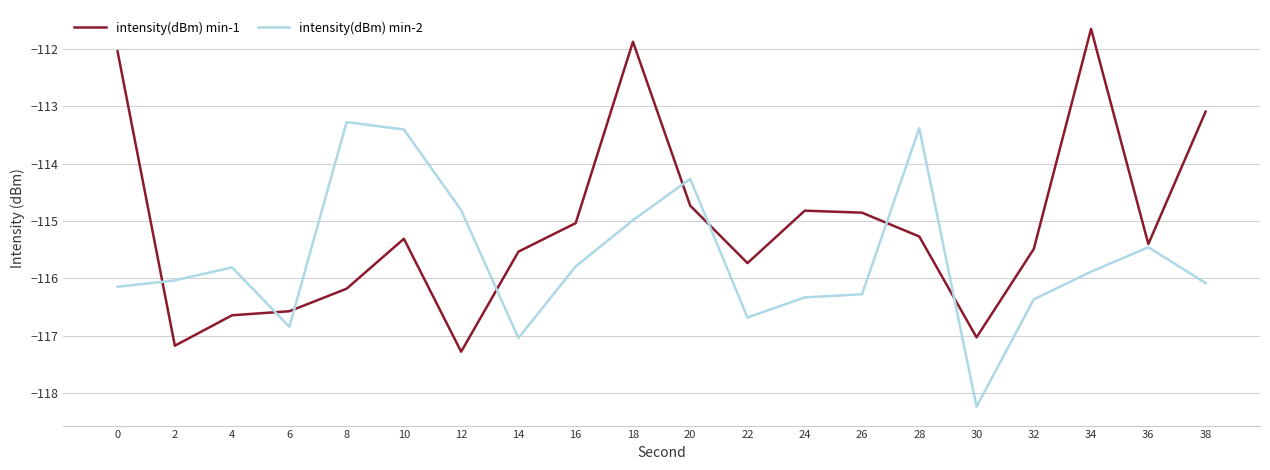

What is the maximum value shown in the chart?

-111.7